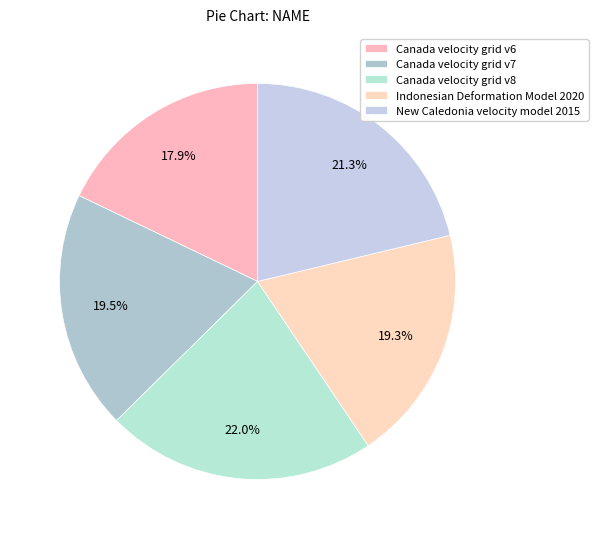

How much of the chart is everything except Canada velocity grid v8?

78.0%